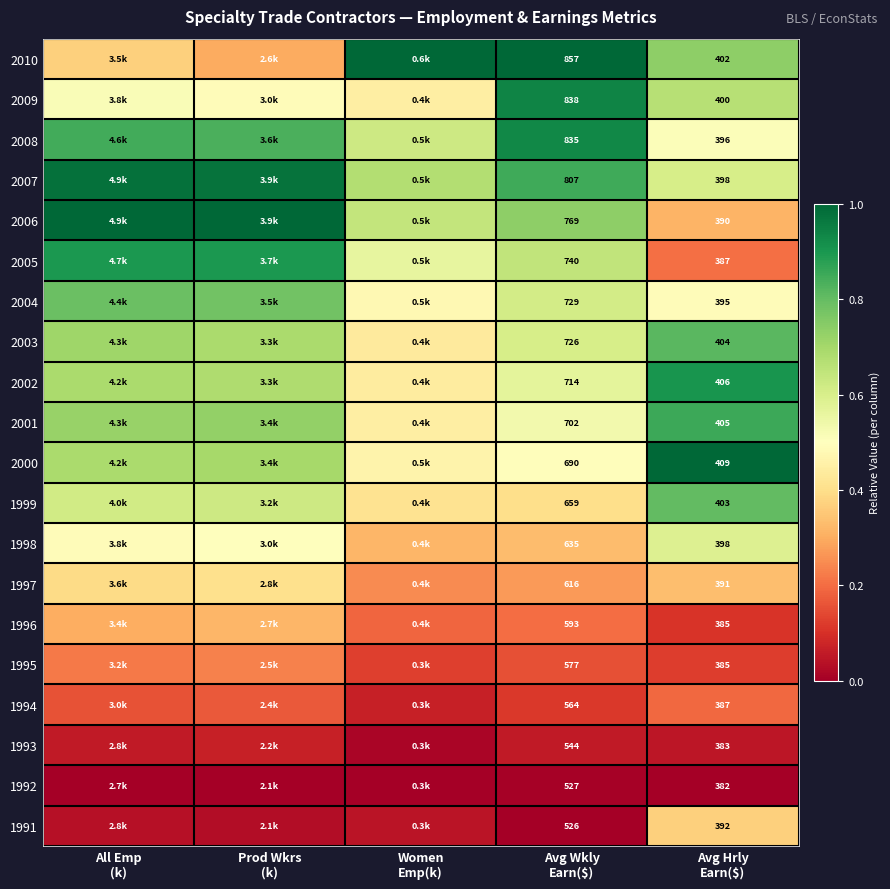

At which category is the sum across all series the highest?

All Emp
(k)